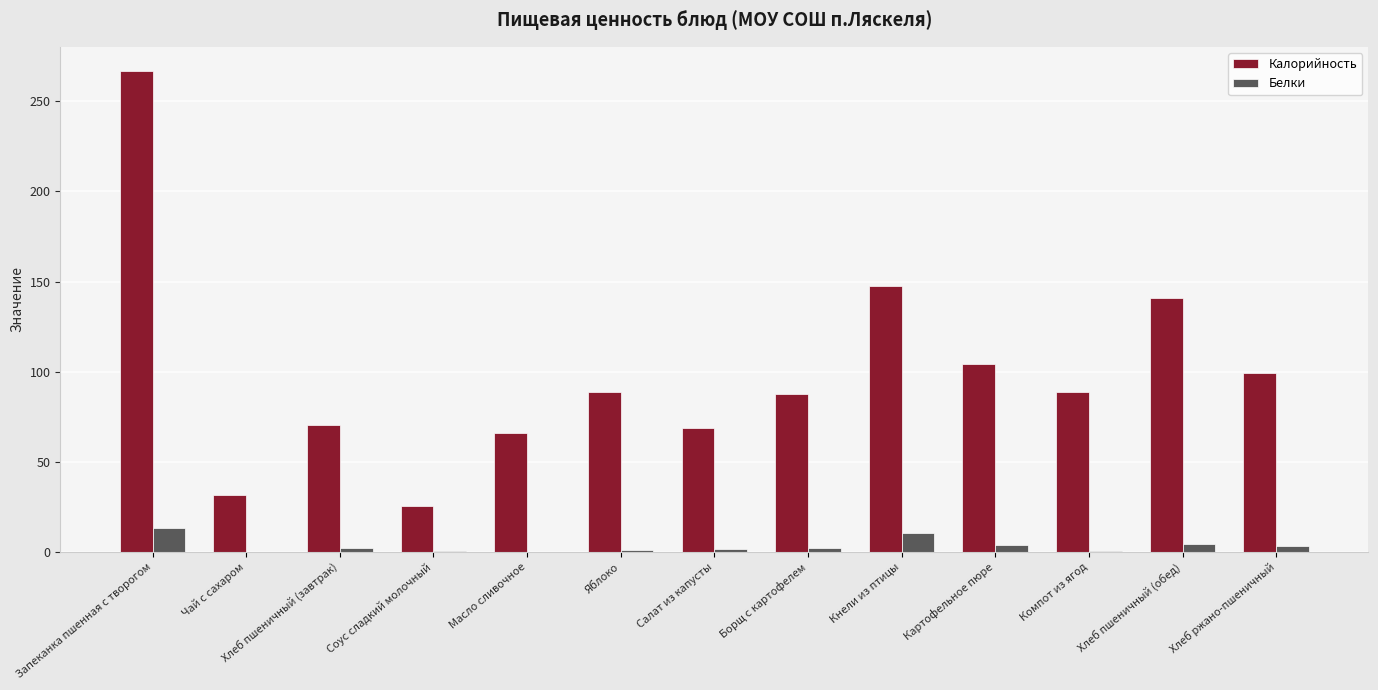

The Белки series shows 4.1 at Картофельное пюре. True or false?

True